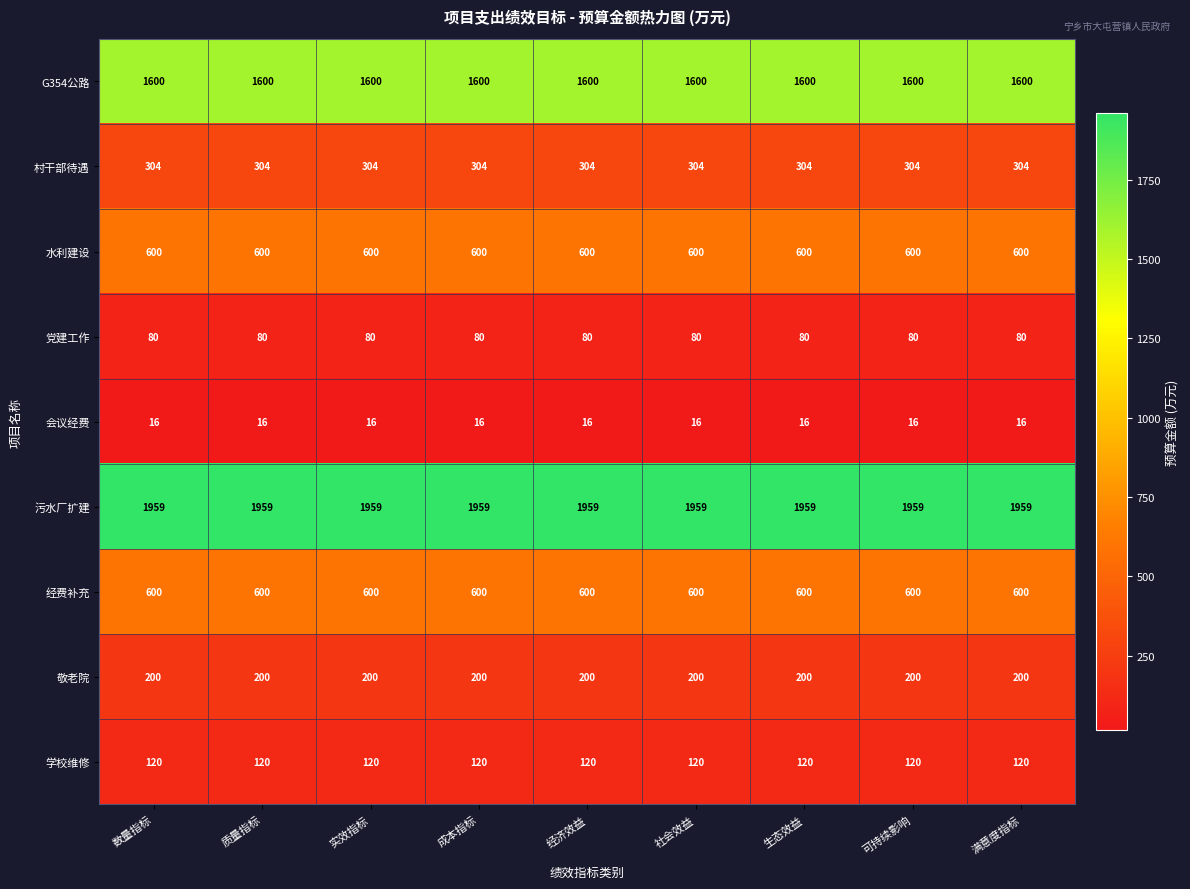

What is the smallest value displayed?

16